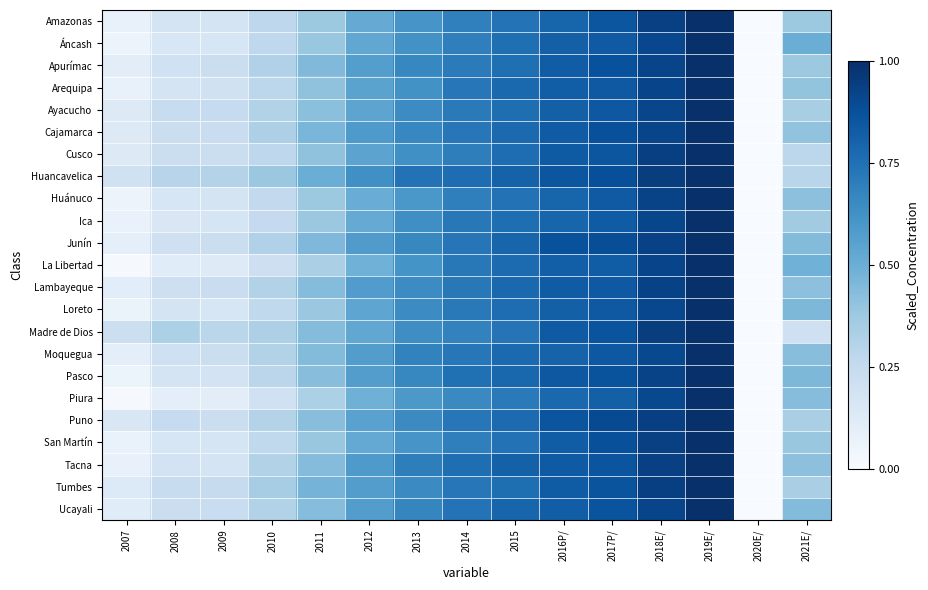

Between 2016P/ and 2013, which is larger?

2016P/